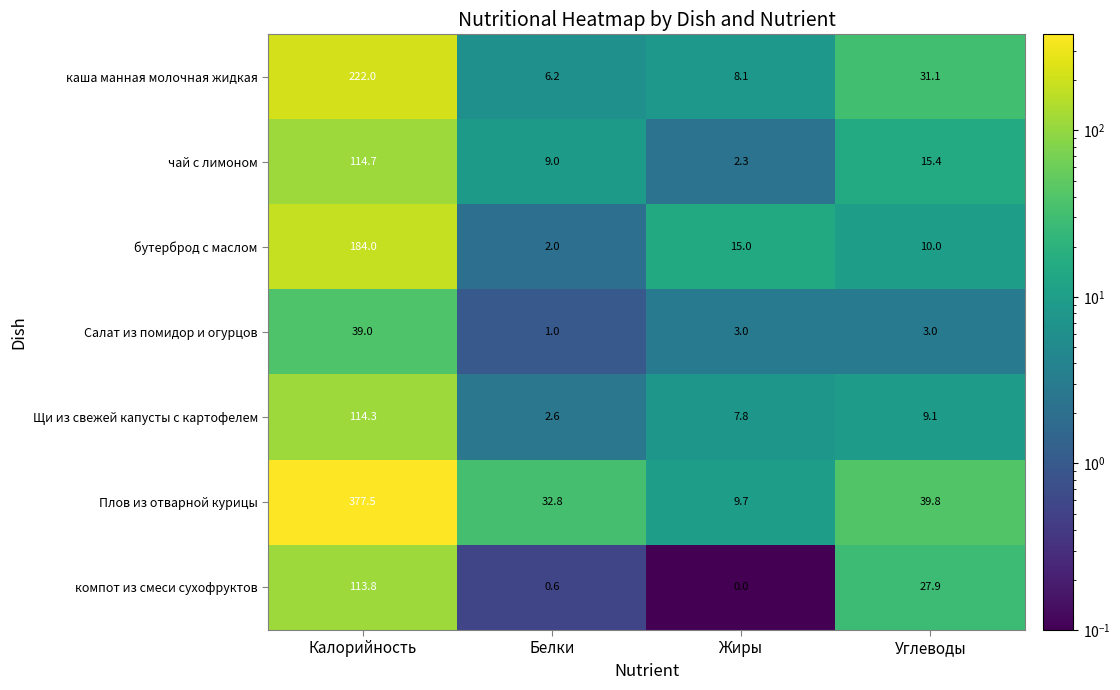

What is the sum of the чай с лимоном values at Калорийность and Углеводы?

130.1